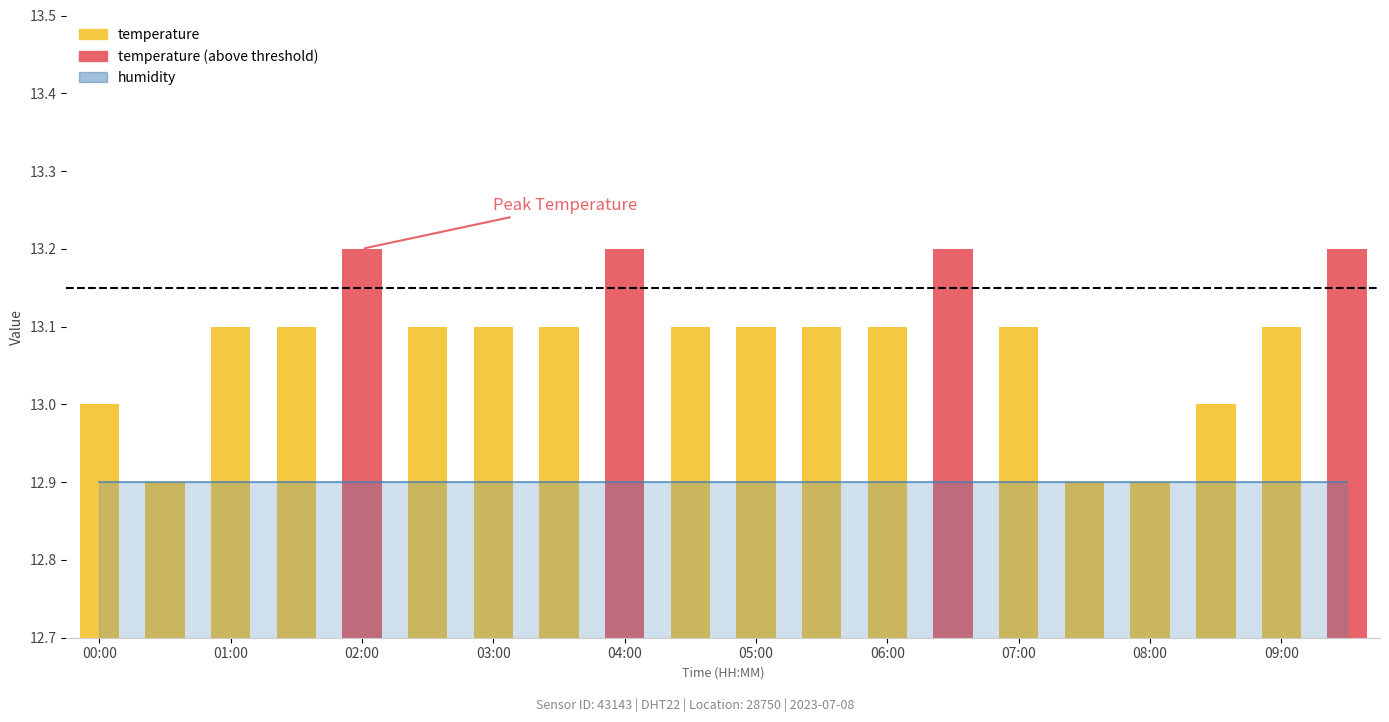

What is the difference between the maximum and second lowest values?

0.3